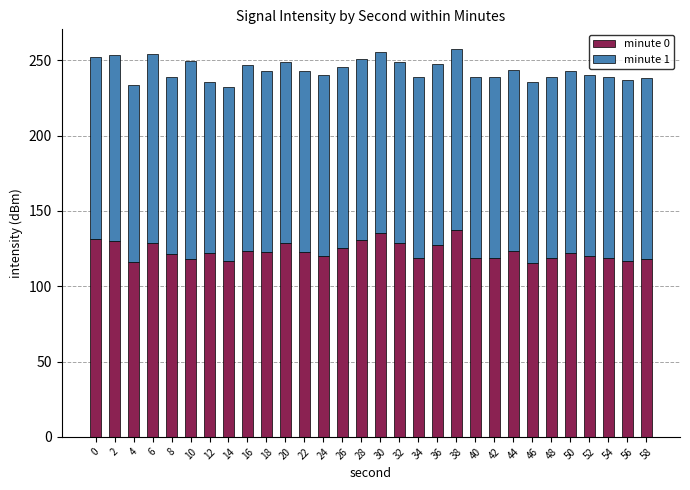

What is the sum of the minute 0 values at 34 and 30?

254.1